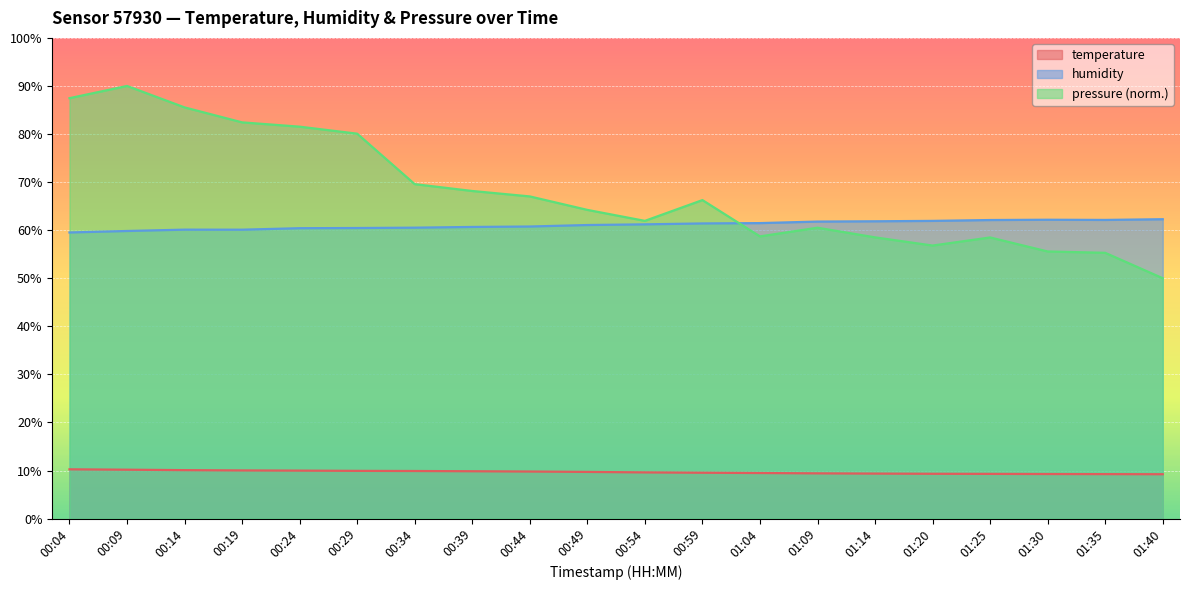

Is the value of temperature at 00:09 greater than the value of pressure_norm at 00:09?

No